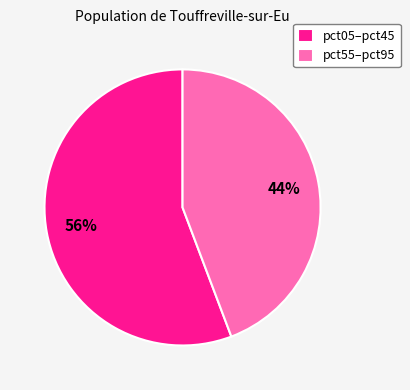

Rank the categories by value from highest to lowest.

pct05–pct45, pct55–pct95